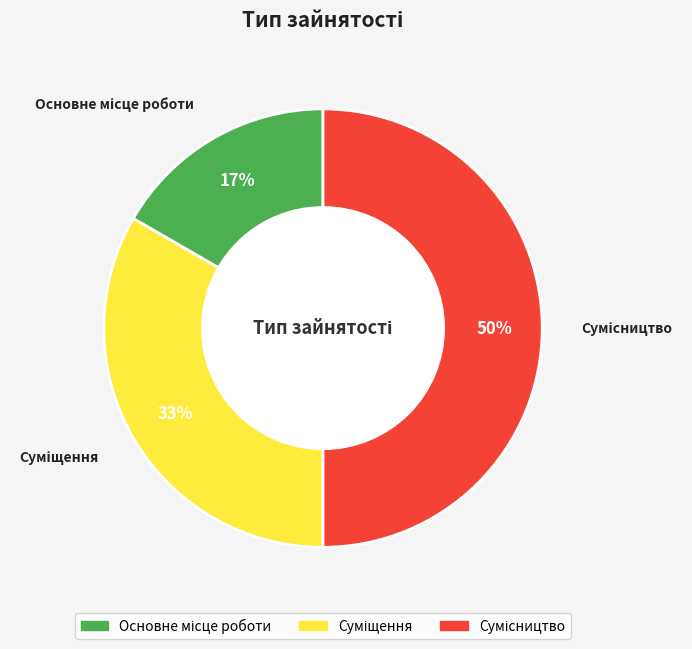

To the nearest percent, what is the difference between the largest and smallest slice percentages?

33%